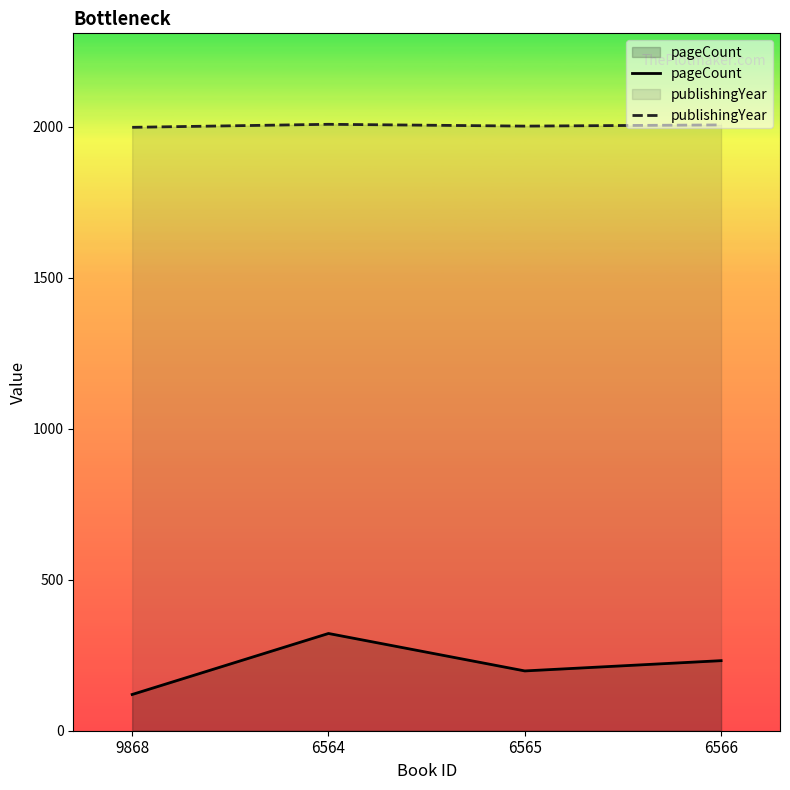

How many pageCount values are between 198 and 322?

3